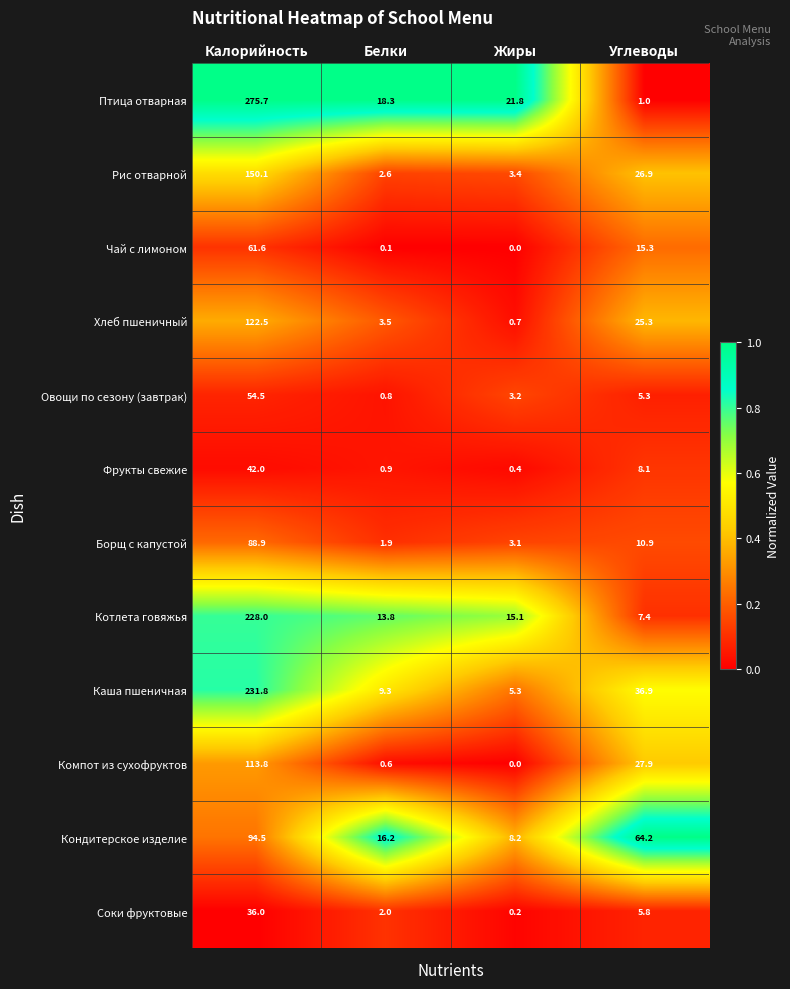

At which label does Овощи по сезону (завтрак) first exceed 5?

Калорийность